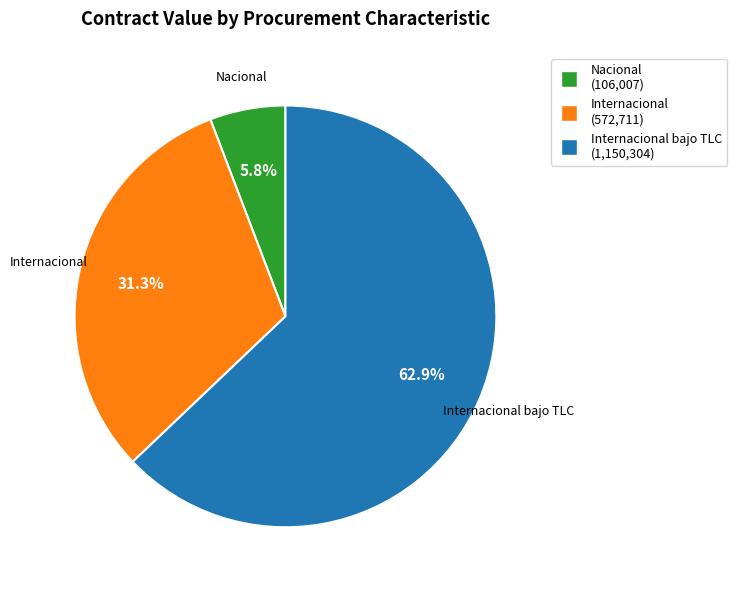

To the nearest percent, what is the difference between the largest and smallest slice percentages?

57%